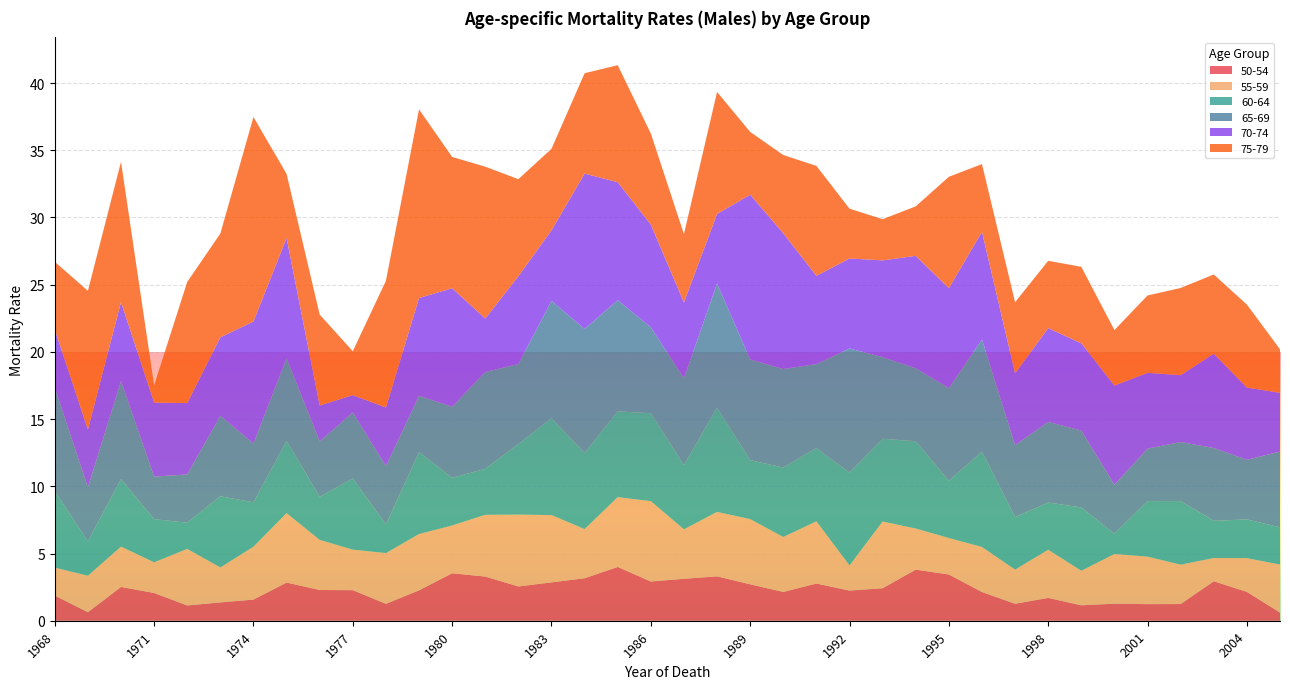

Reading left to right, transcribe all the data shown in this chart.

50-54: 1.9	0.6	2.5	2.1	1.1	1.4	1.6	2.8	2.3	2.3	1.3	2.3	3.5	3.3	2.5	2.9	3.2	4.0	2.9	3.1	3.3	2.7	2.1	2.8	2.2	2.4	3.8	3.4	2.1	1.3	1.7	1.1	1.3	1.2	1.2	2.9	2.1	0.6
55-59: 2.1	2.7	3.0	2.3	4.2	2.6	3.9	5.2	3.7	3.0	3.8	4.2	3.6	4.6	5.3	5.0	3.7	5.2	6.0	3.7	4.8	4.8	4.1	4.6	1.9	5.0	3.1	2.7	3.4	2.5	3.6	2.6	3.7	3.5	2.9	1.7	2.5	3.6
60-64: 5.7	2.6	5.0	3.2	1.9	5.3	3.3	5.4	3.2	5.3	2.1	6.1	3.5	3.4	5.3	7.2	5.7	6.4	6.5	4.8	7.8	4.4	5.2	5.5	6.9	6.2	6.5	4.3	7.1	3.9	3.5	4.7	1.5	4.1	4.7	2.8	2.9	2.8
65-69: 7.7	4.0	7.3	3.2	3.6	6.0	4.4	6.1	4.1	4.9	4.3	4.2	5.3	7.2	5.9	8.7	9.2	8.3	6.4	6.5	9.2	7.5	7.3	6.2	9.2	6.1	5.4	6.9	8.3	5.4	6.0	5.7	3.6	3.9	4.4	5.4	4.4	5.6
70-74: 4.3	4.3	5.9	5.5	5.3	5.8	9.1	8.9	2.7	1.3	4.4	7.3	8.8	4.0	6.5	5.2	11.6	8.8	7.6	5.6	5.2	12.3	10.1	6.6	6.7	7.2	8.4	7.4	8.0	5.3	7.0	6.5	7.4	5.6	5.0	7.0	5.4	4.4
75-79: 5.0	10.3	10.4	1.3	9.0	7.7	15.2	4.8	6.8	3.3	9.4	14.0	9.8	11.3	7.2	6.1	7.5	8.7	6.8	5.1	9.1	4.7	5.8	8.2	3.7	3.1	3.7	8.3	5.0	5.3	5.0	5.7	4.1	5.8	6.5	5.9	6.2	3.2